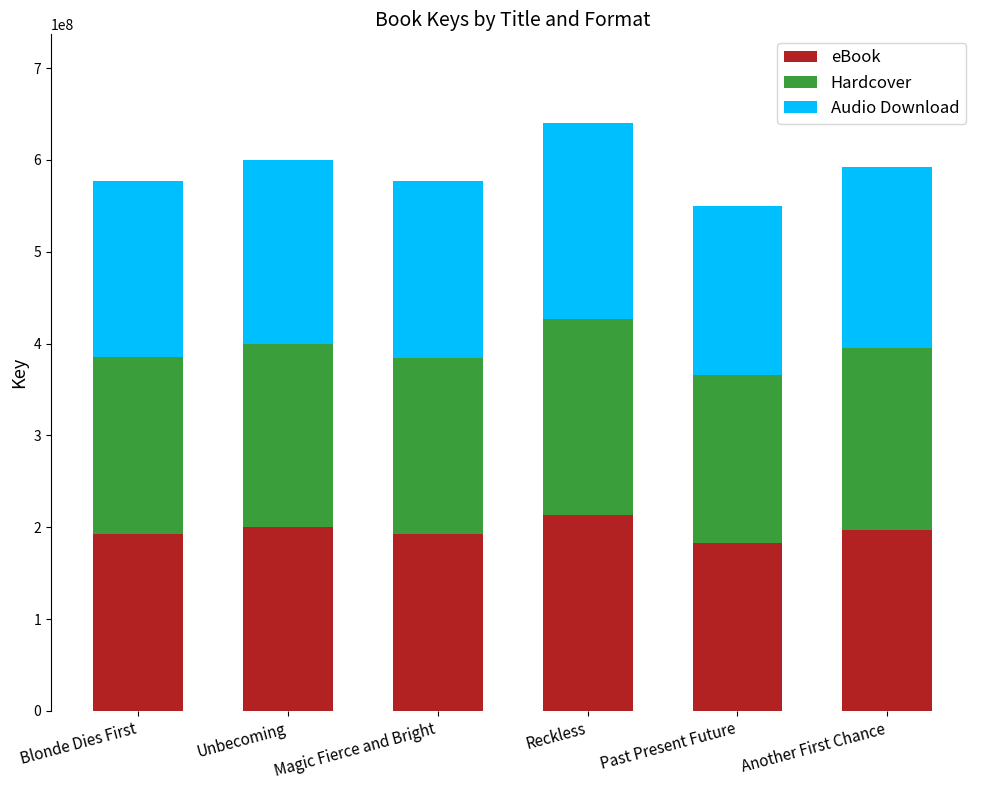

At which category is the sum across all series the highest?

Reckless